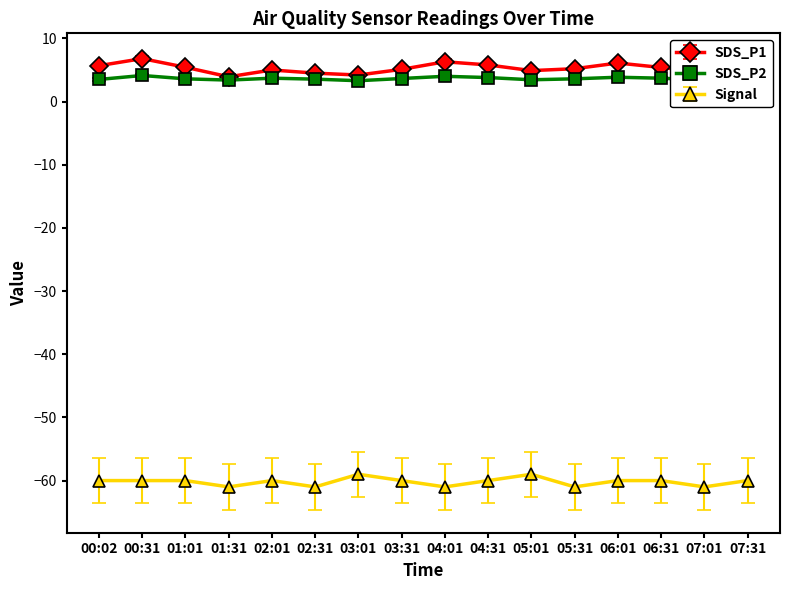

What is the spread (max minus min) of values at 00:02?

65.7